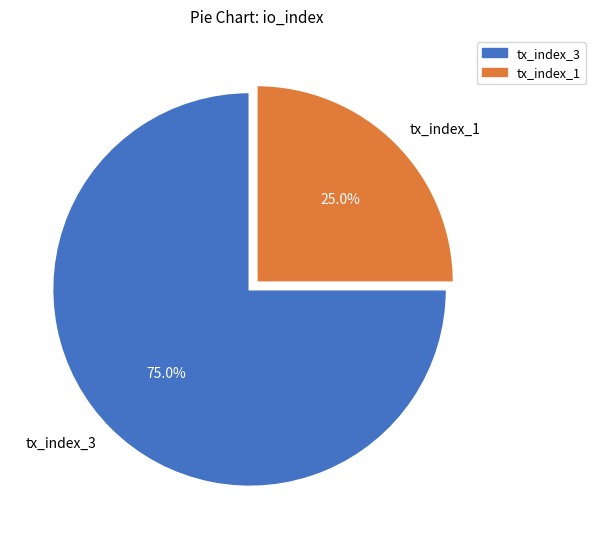

To the nearest percent, what is the difference between the largest and smallest slice percentages?

50%